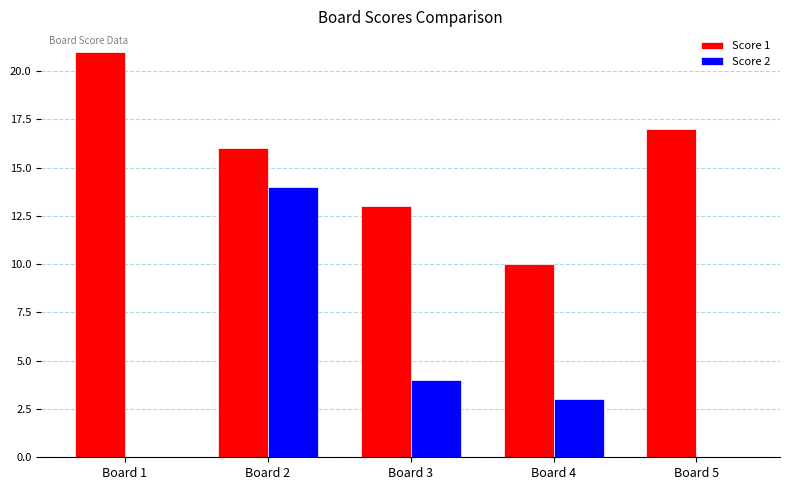

What is the highest value of the Score 2 series?

14